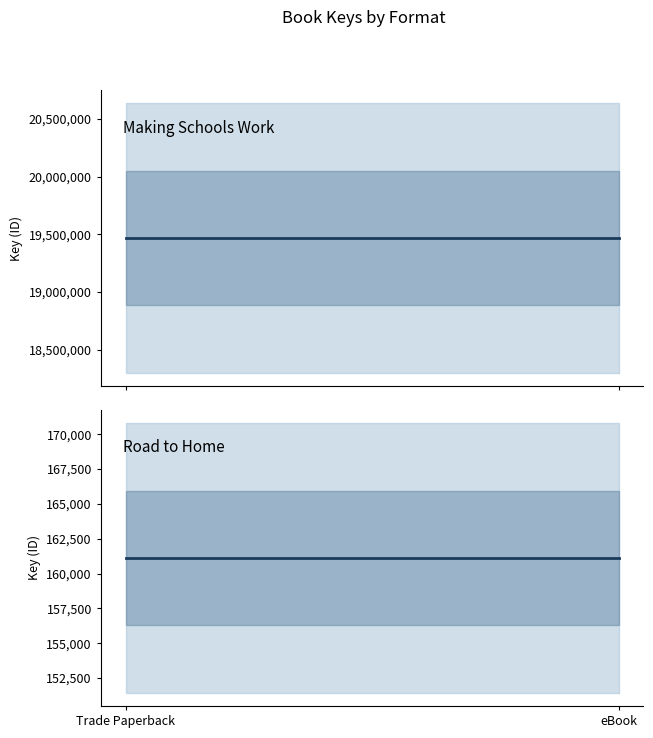

Reading left to right, extract all data points from this chart.

Making Schools Work: 19467139	19467139
Road to Home: 161122	161122